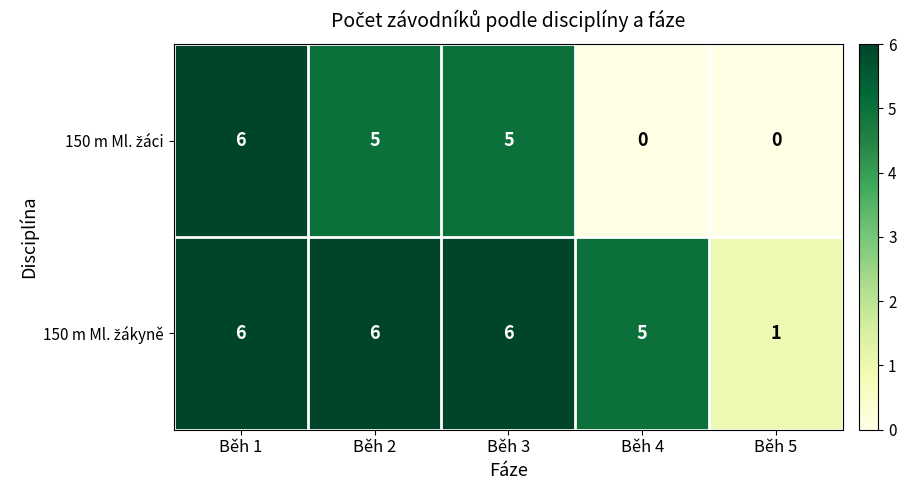

What is the spread (max minus min) of values at Běh 4?

5